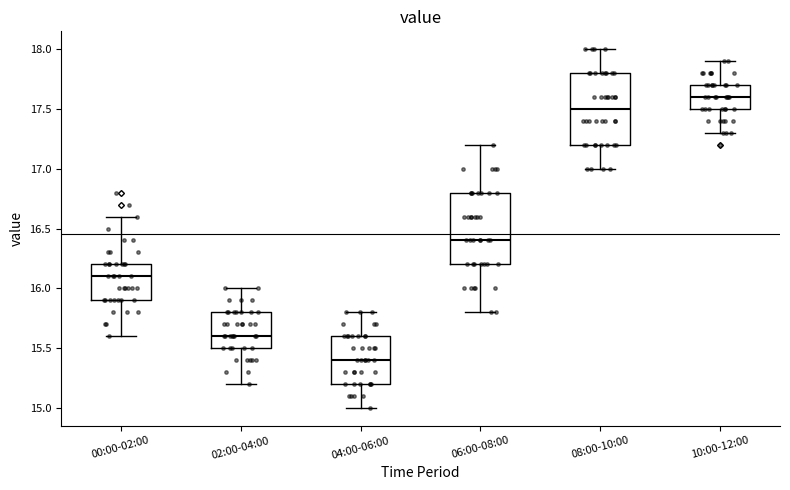

Reading left to right, transcribe this box plot: for each box, give where its median line is, the range the box spans, and where its two whiskers end, as read against the y-axis. The values are not printed on the chart, so give them approximately, as read against the axis.

00:00-02:00: median 16.1, box 15.9 to 16.2, whiskers 15.6 to 16.6
02:00-04:00: median 15.6, box 15.5 to 15.8, whiskers 15.2 to 16.0
04:00-06:00: median 15.4, box 15.2 to 15.6, whiskers 15.0 to 15.8
06:00-08:00: median 16.4, box 16.2 to 16.8, whiskers 15.8 to 17.2
08:00-10:00: median 17.5, box 17.2 to 17.8, whiskers 17.0 to 18.0
10:00-12:00: median 17.6, box 17.5 to 17.7, whiskers 17.3 to 17.9